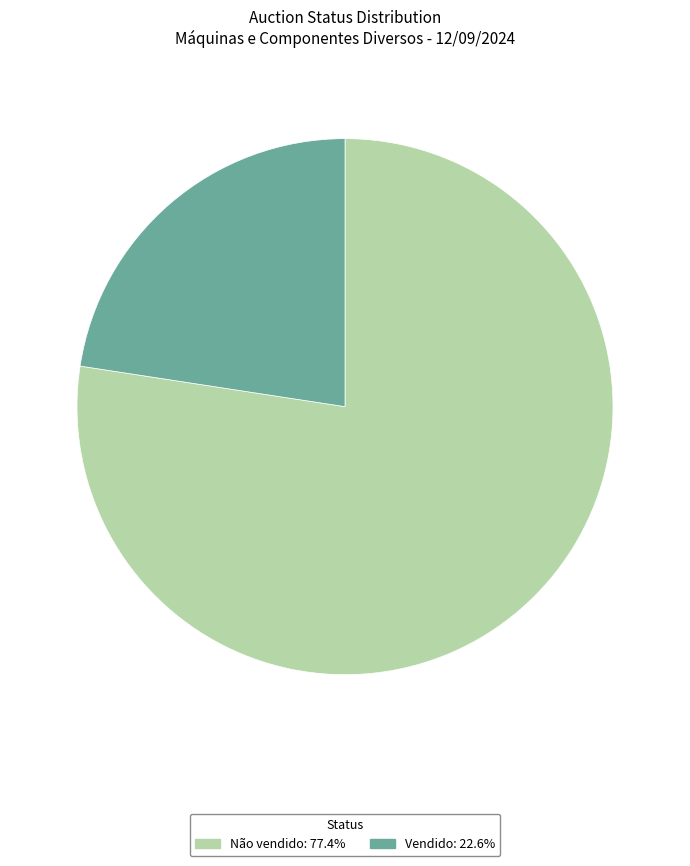

Is the sum of Vendido and Não vendido greater than half?

Yes